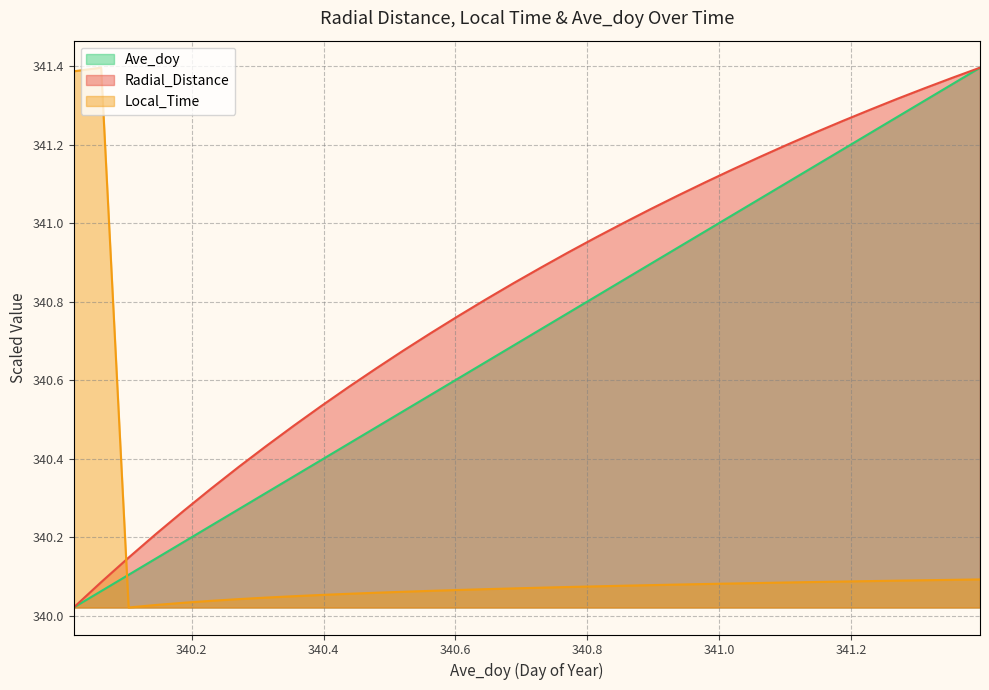

Count the number of categories in the chart.

34